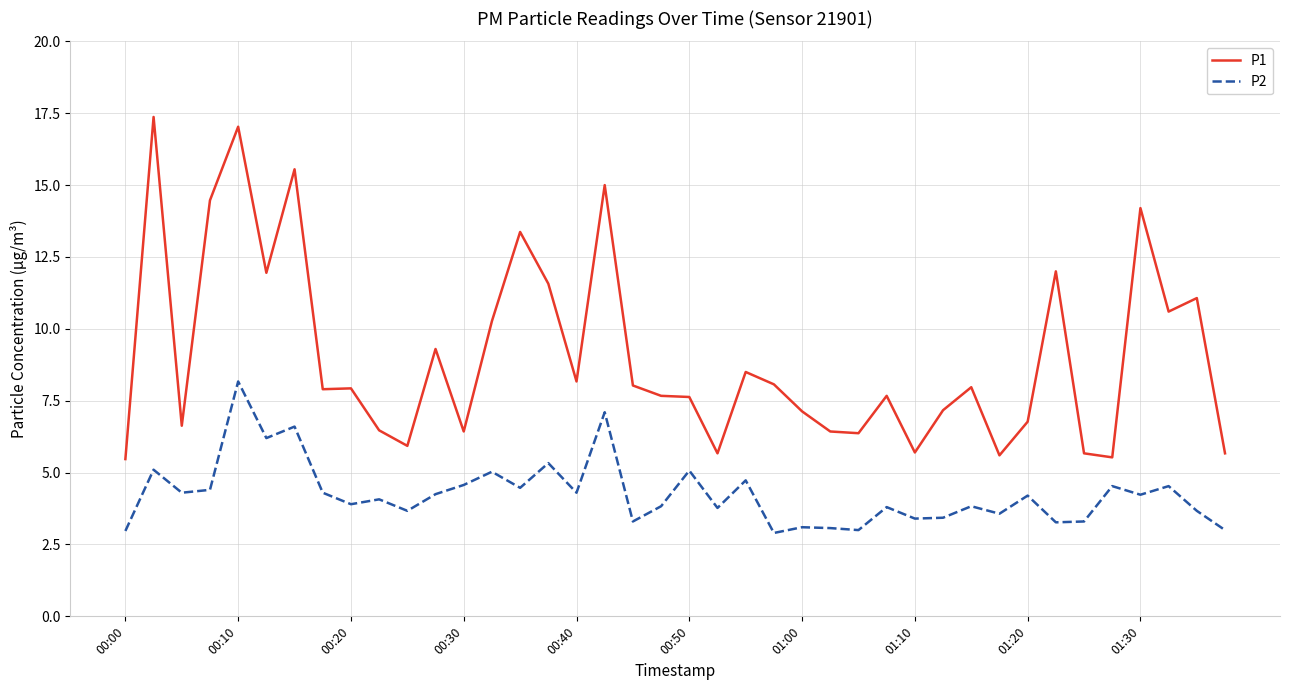

What is the minimum value shown in the chart?

2.9